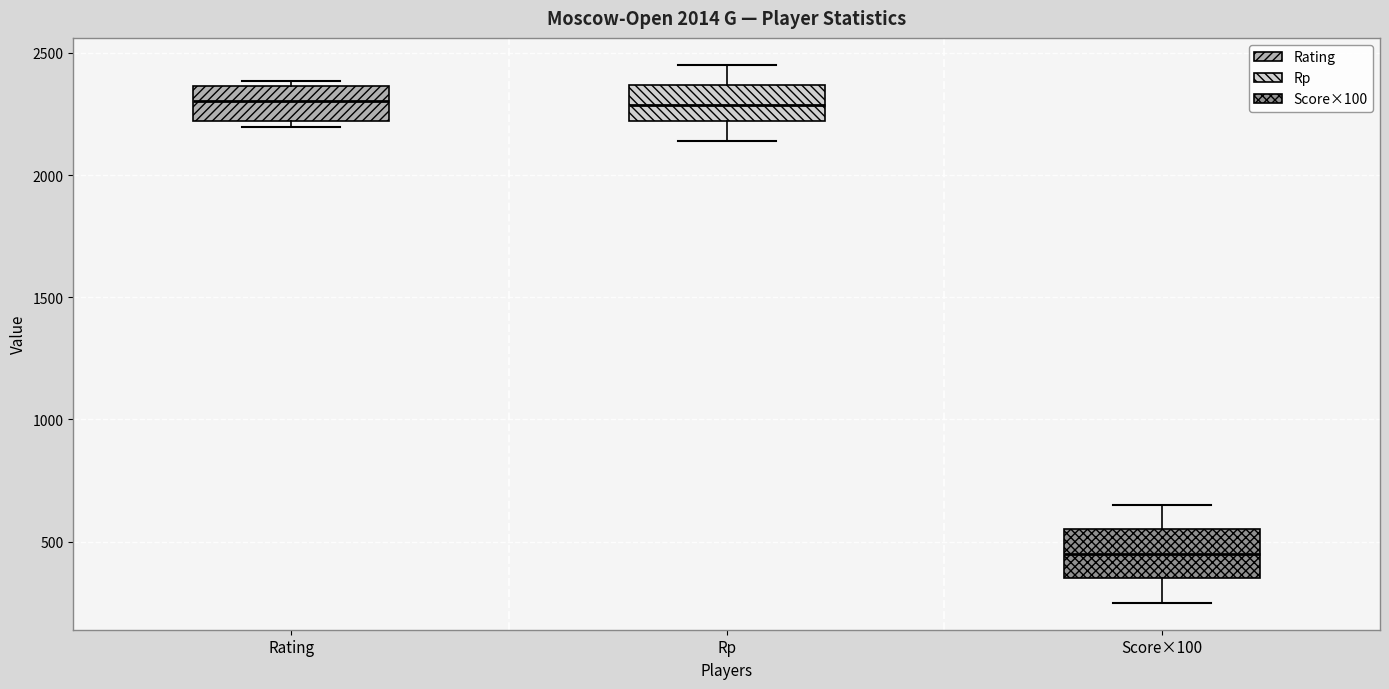

Reading left to right, transcribe this box plot: for each box, give where its median line is, the range the box spans, and where its two whiskers end, as read against the y-axis. The values are not printed on the chart, so give them approximately, as read against the axis.

Rating: median 2300, box 2200 to 2350, whiskers 2200 (just below the box's lower edge) to 2400
Rp: median 2300, box 2200 to 2350, whiskers 2150 to 2450
Score×100: median 450, box 350 to 550, whiskers 250 to 650